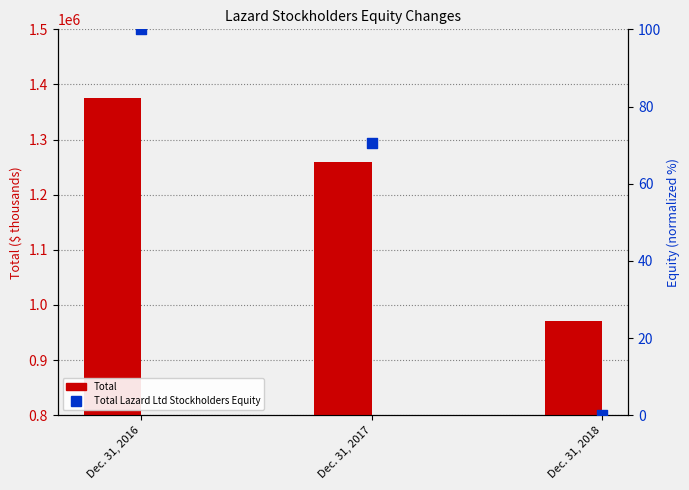

Which series reaches the maximum Y coordinate?

Total